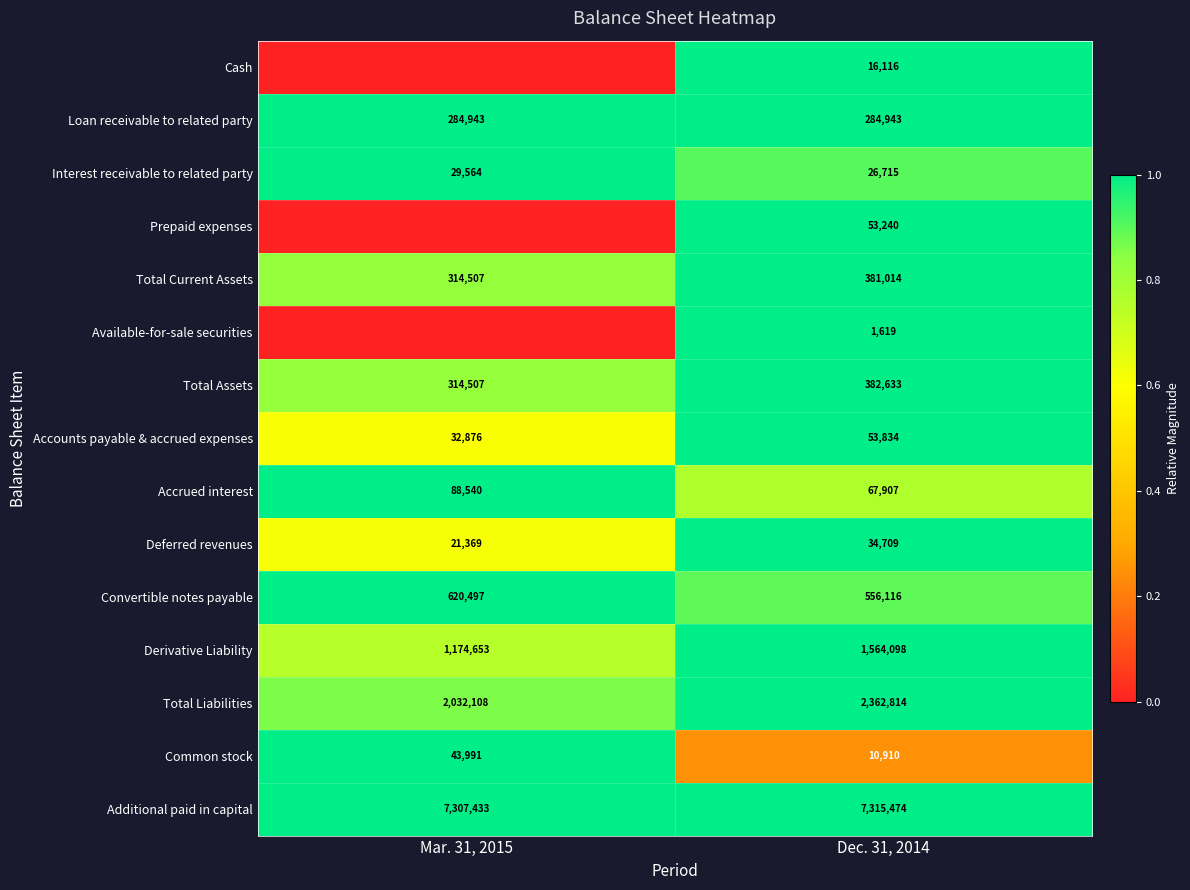

What is the difference between the maximum and minimum values in the Convertible notes payable series?

64381